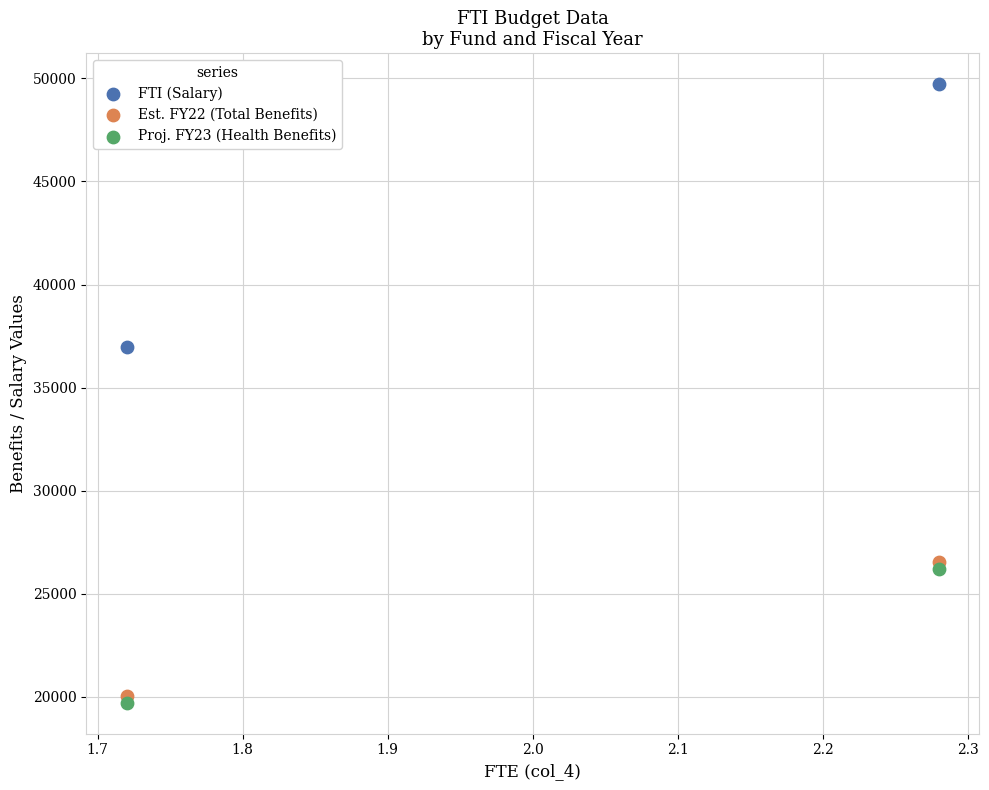

Which series reaches the maximum Y coordinate?

FTI (Salary)